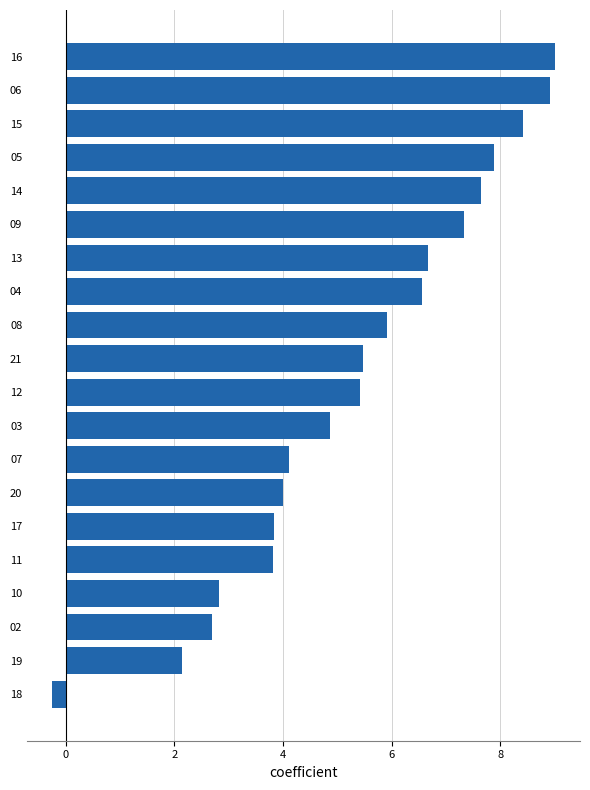

What is the difference between the second highest and minimum values?

9.2